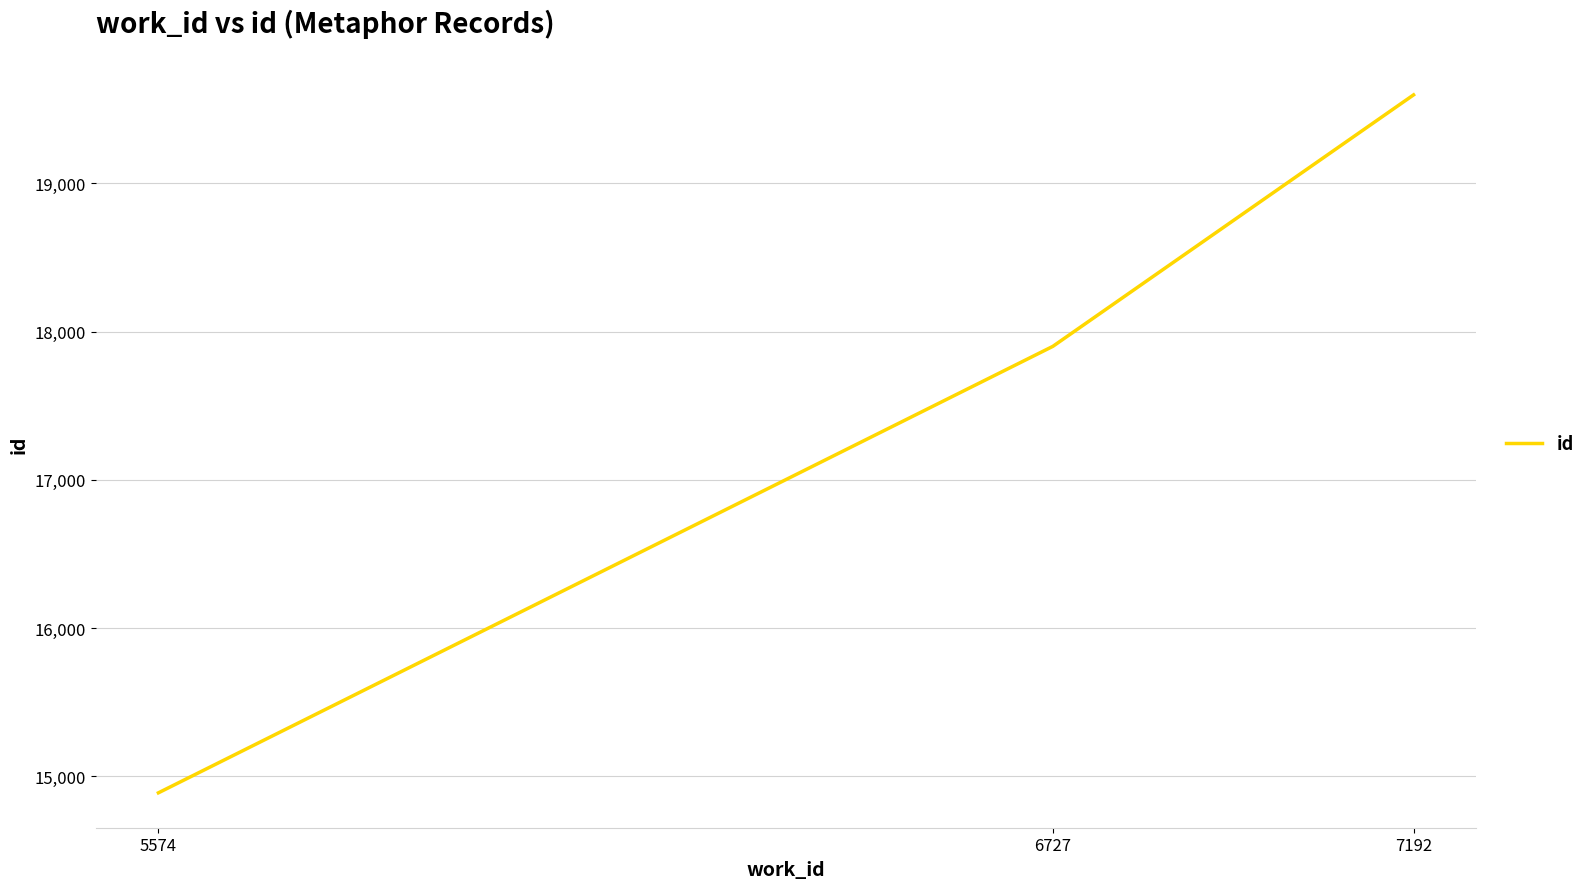

The value at 6727 is 17900. True or false?

True